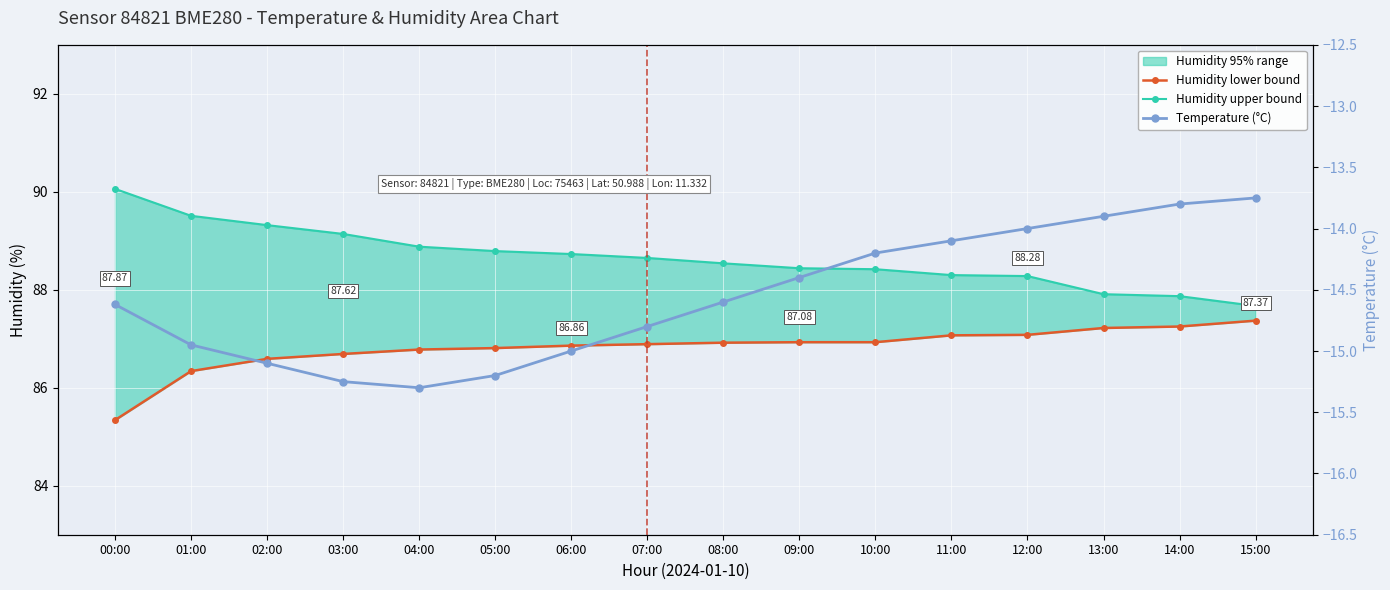

Where does the Temperature (°C) series first go above -14?

13:00